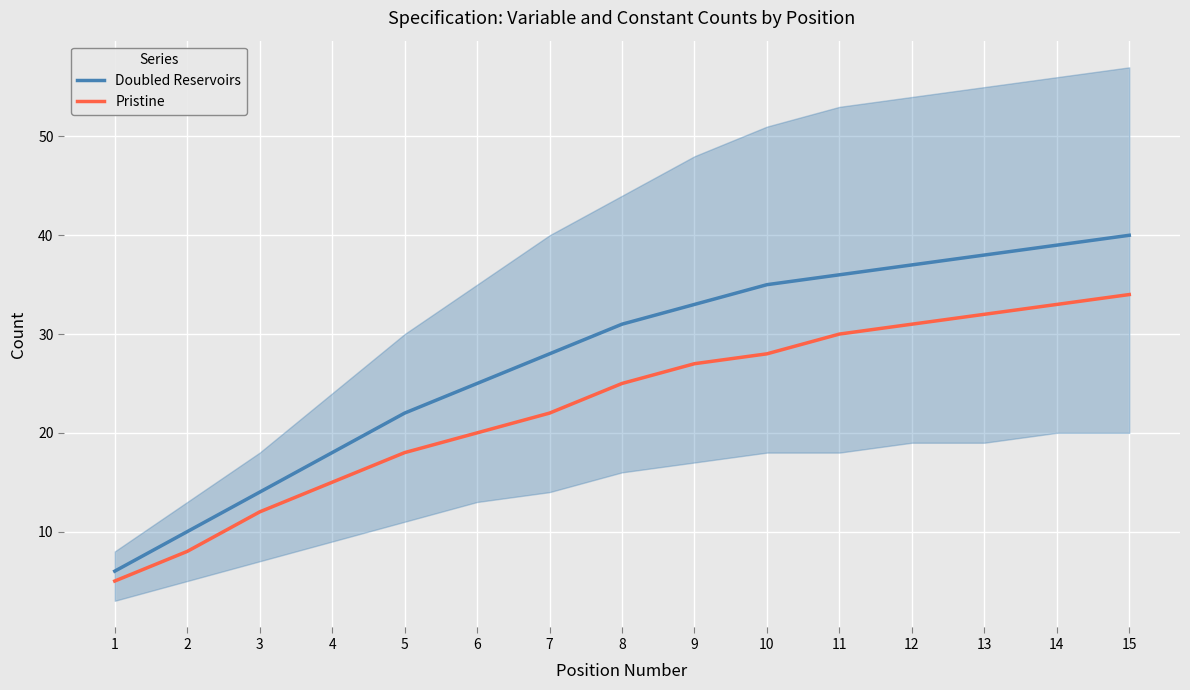

What is the sum of all Pristine values?

340